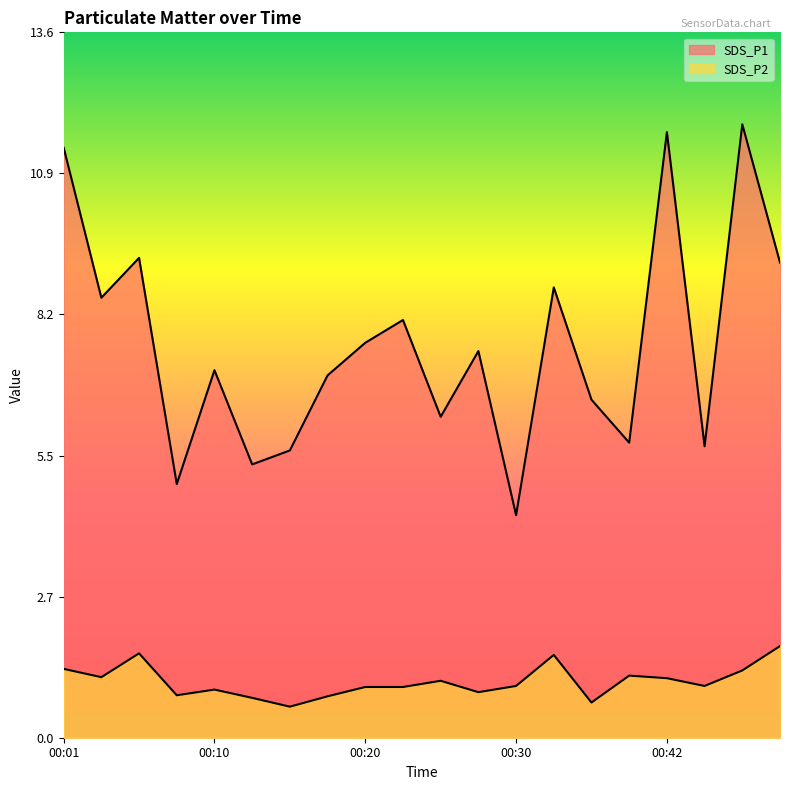

Which category has the highest value across all series?

00:47